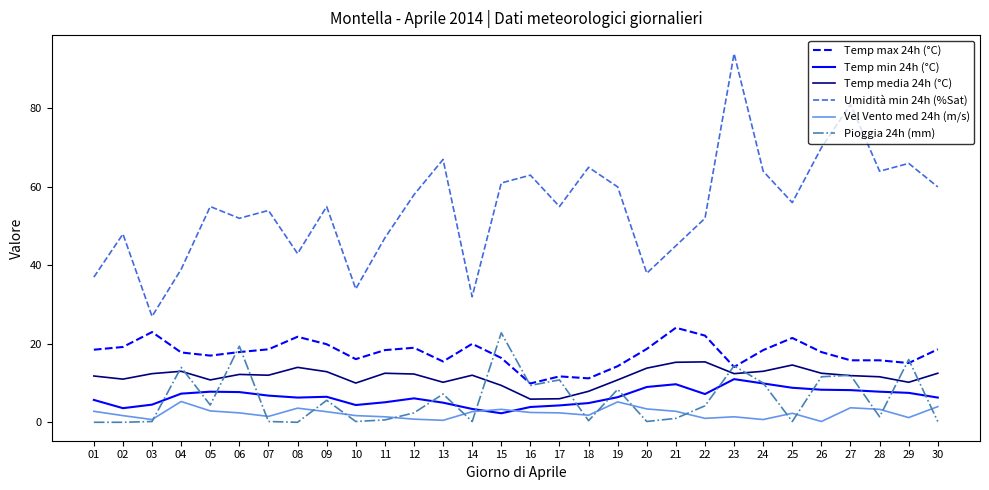

How many series are shown in this chart?

6